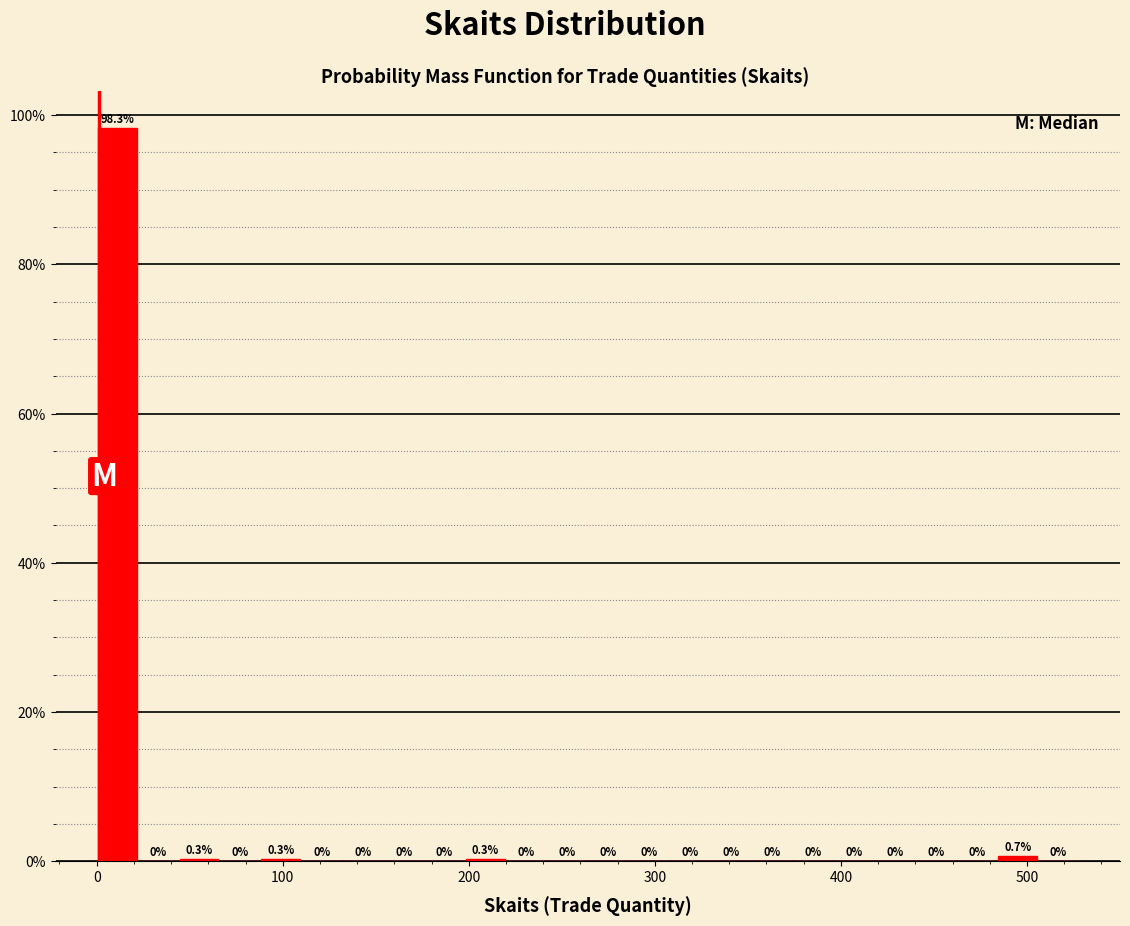

Around what value on the x-axis is the tallest bar? Give the approximate position of its centre, as read against the axis.

10